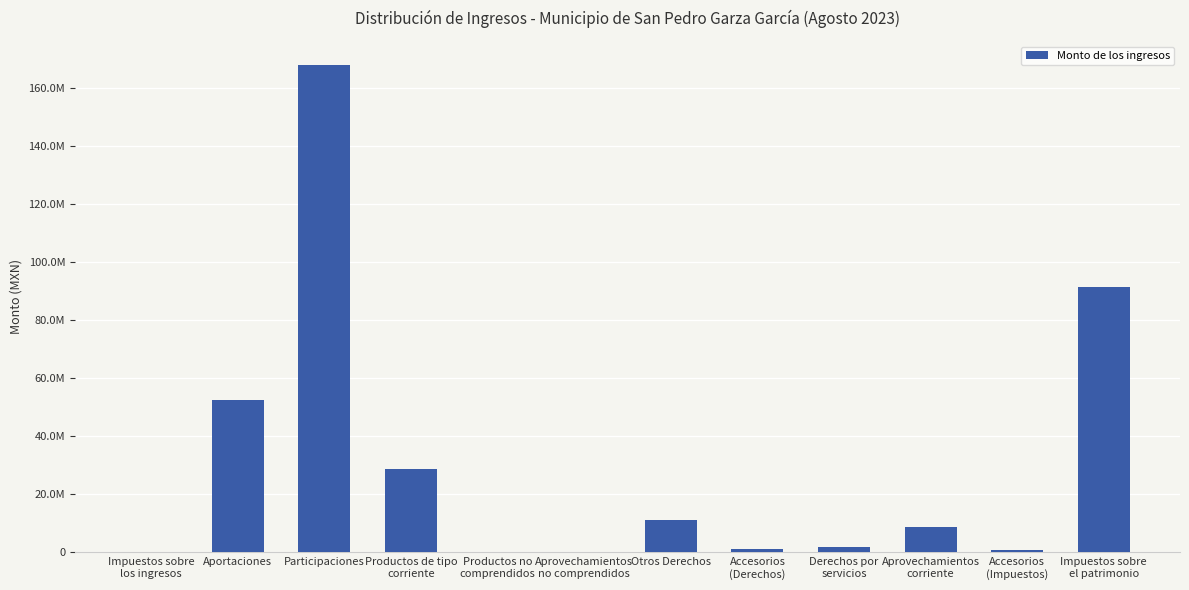

What is the sum of the values at Aportaciones and Otros Derechos?

63592164.0